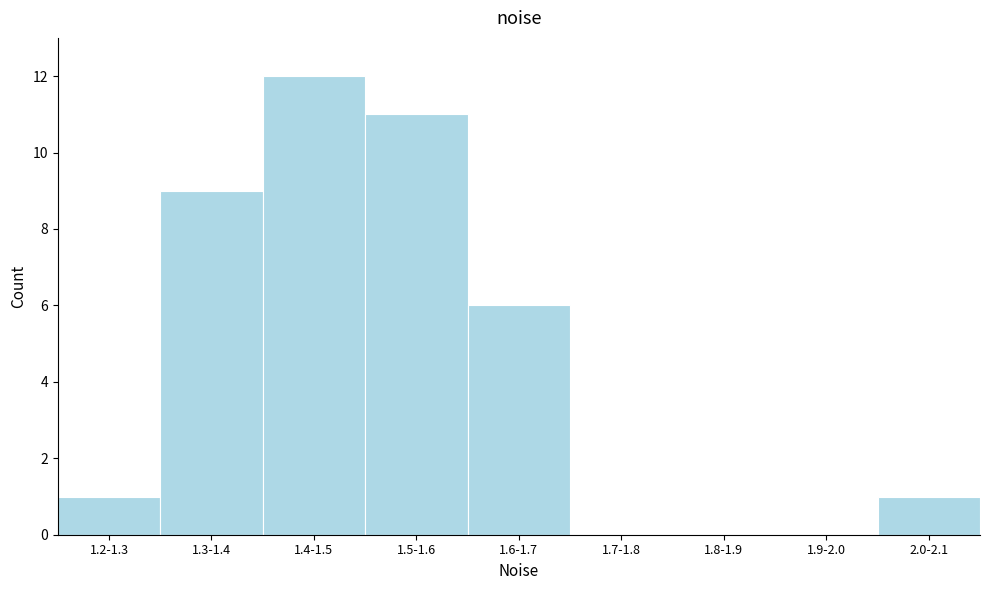

Reading left to right, what are all the values shown in this chart?

1.2-1.3=1	1.3-1.4=9	1.4-1.5=12	1.5-1.6=11	1.6-1.7=6	1.7-1.8=0	1.8-1.9=0	1.9-2.0=0	2.0-2.1=1